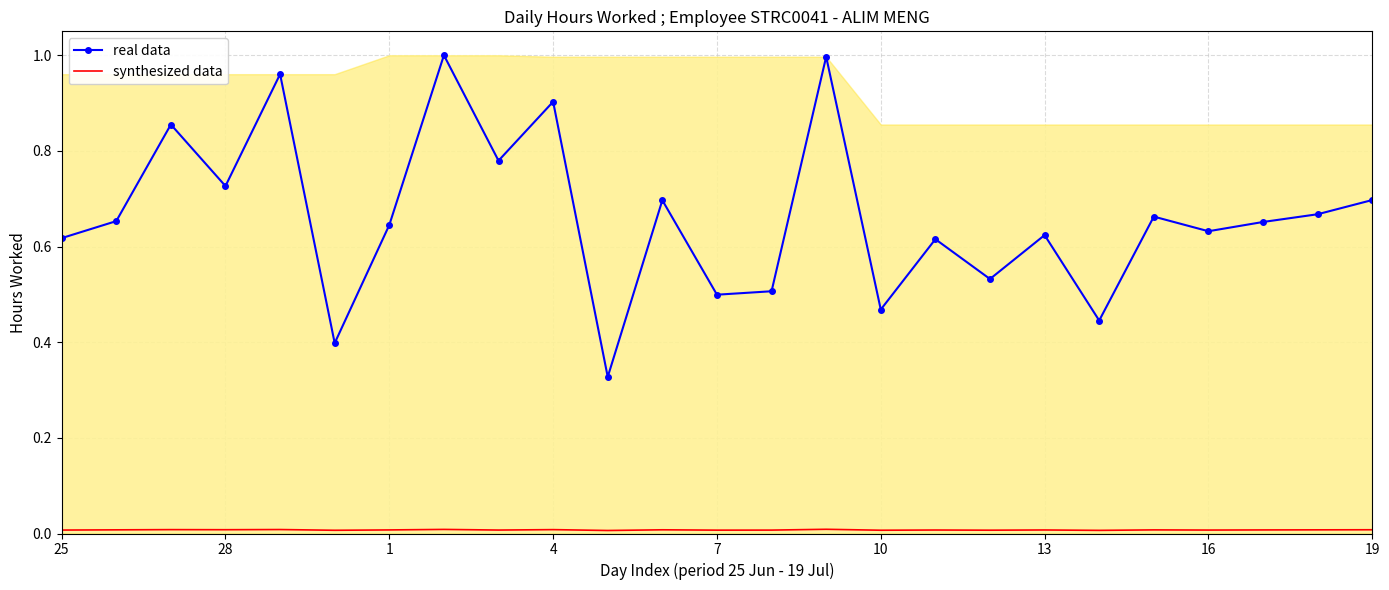

Rank the series at 16 from lowest to highest value.

synthesized data, real data